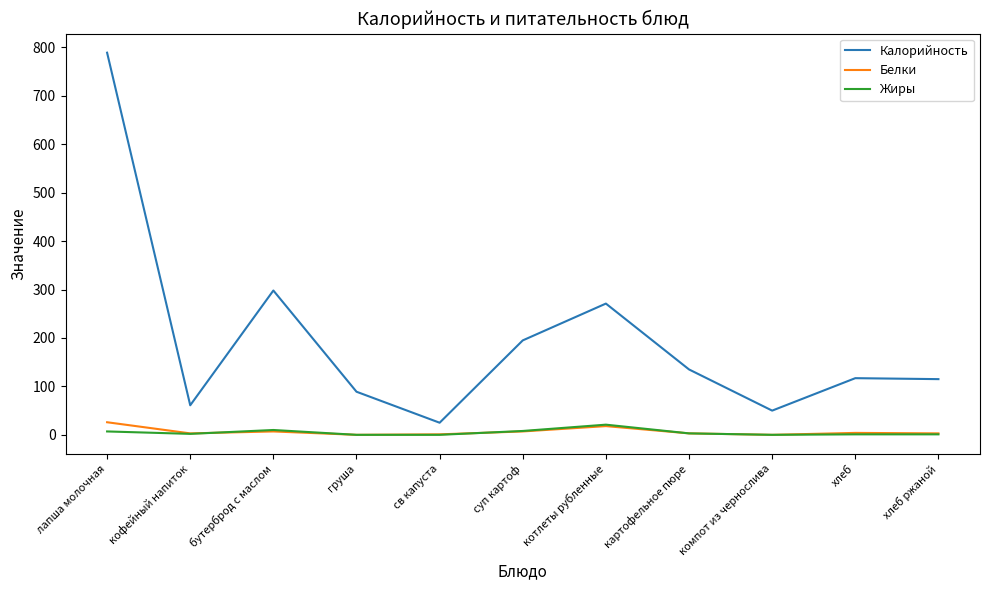

The value of Жиры at св капуста is 0. True or false?

True